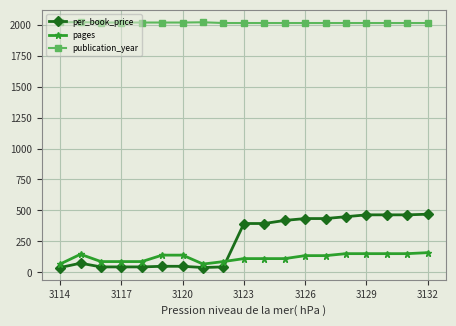

Which series has the largest total across all categories?

publication_year